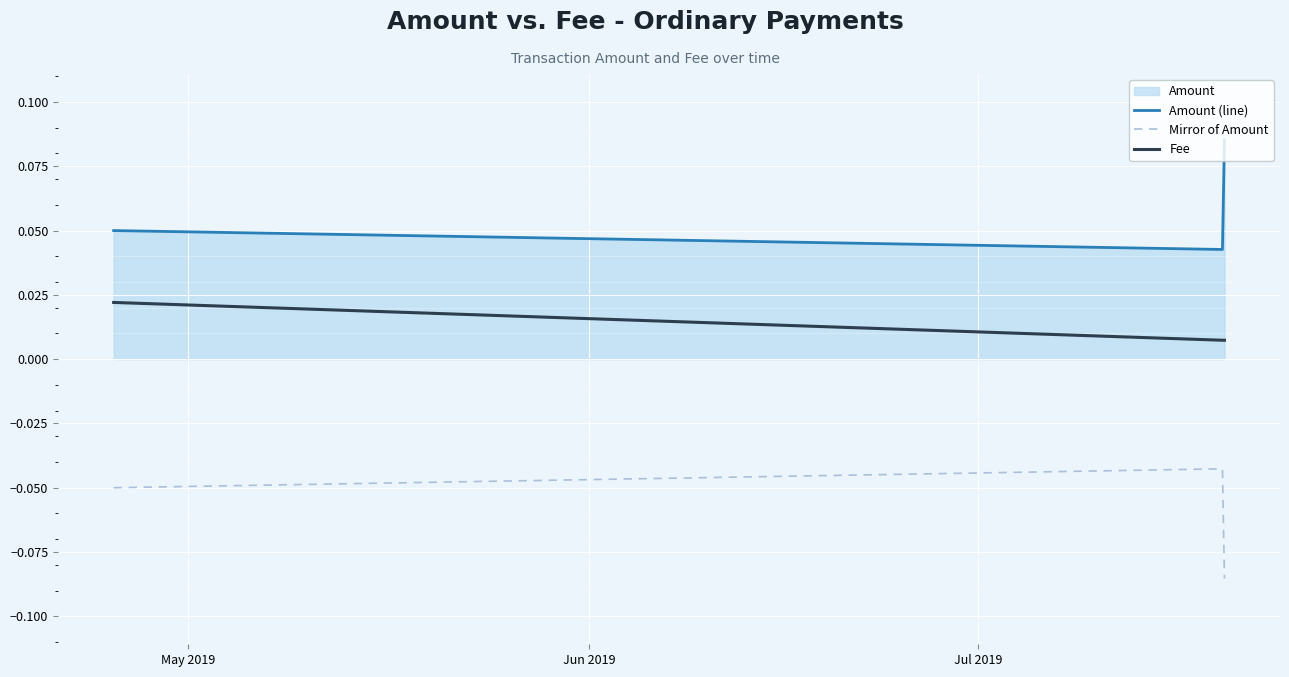

List the series in order of their overall mean, highest first.

Amount (line), Fee, Mirror of Amount